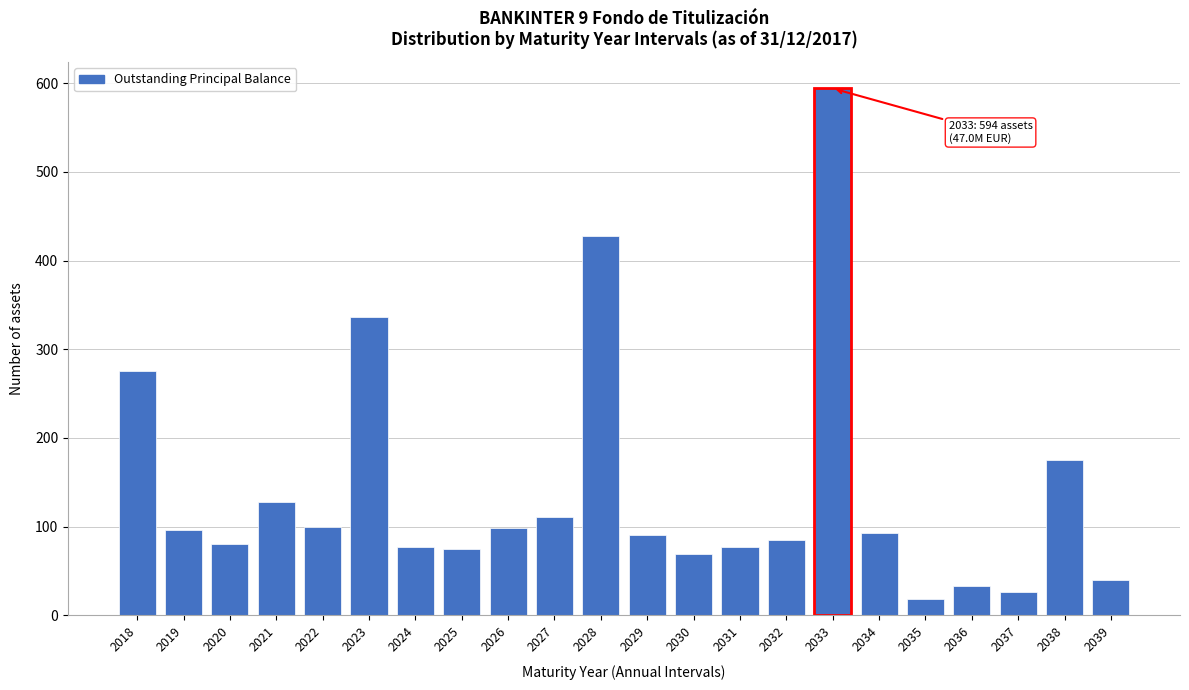

Between 2027 and 2020, which is larger?

2027